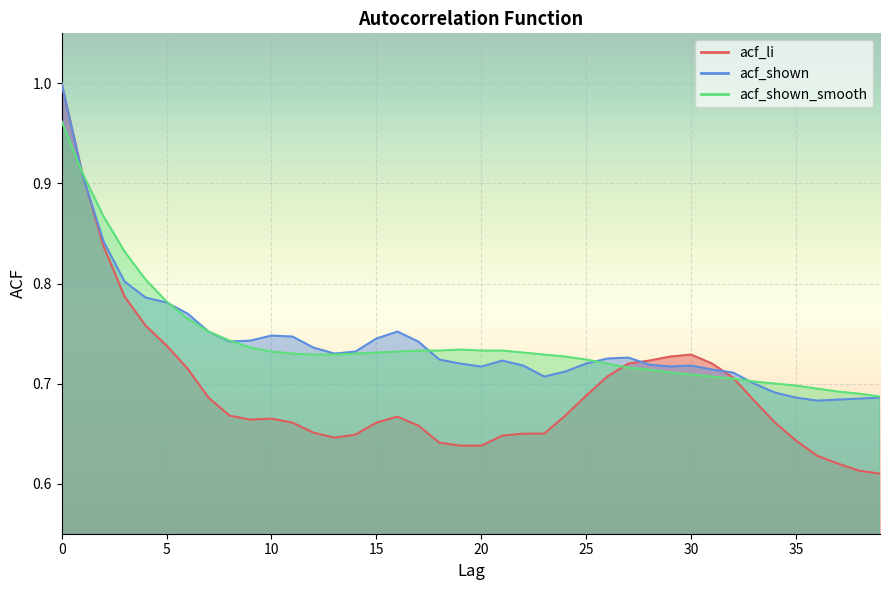

Which category has the lowest value in the acf_shown series?

36